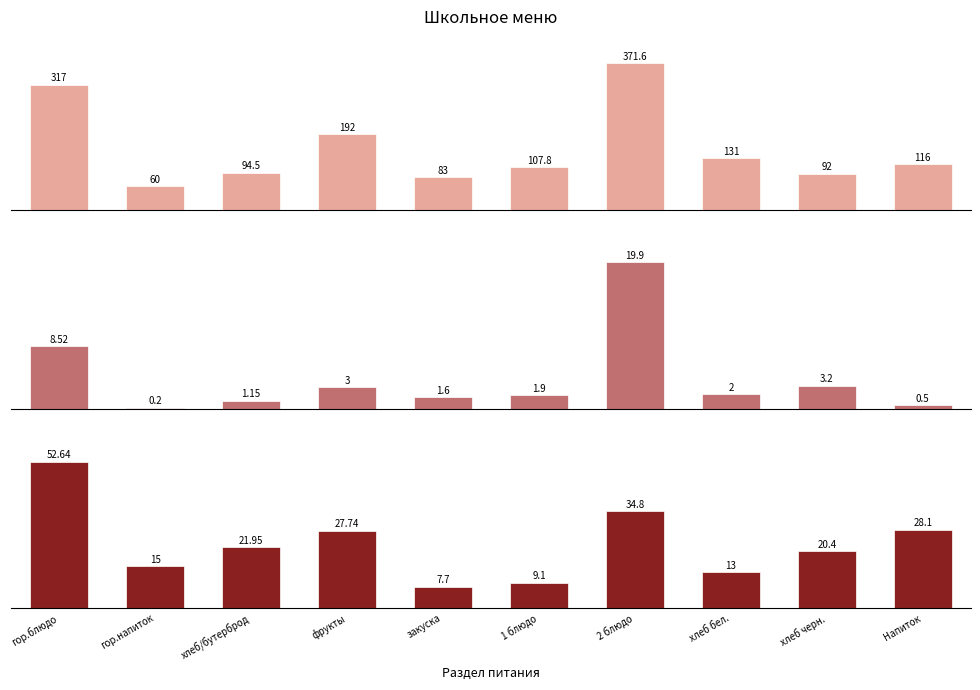

At which label does Калорийность reach its peak?

2 блюдо